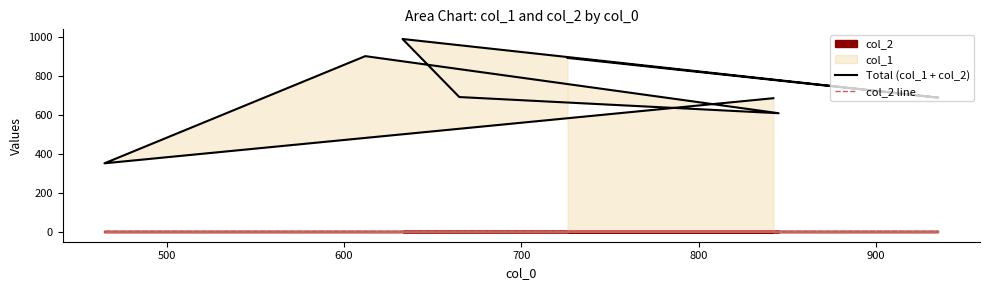

What is the sum of all Total (col_1 + col_2) values?

5821